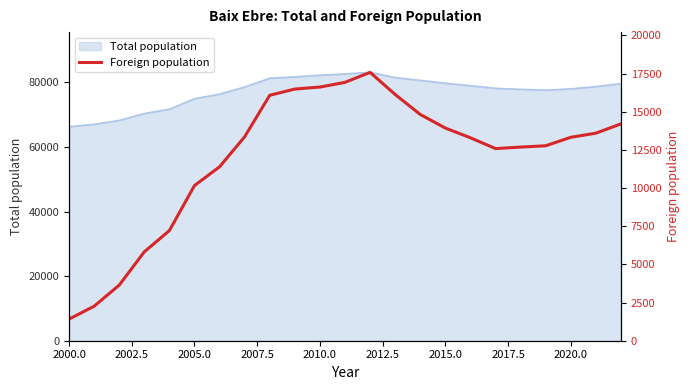

What is the maximum value for Total population?

83125